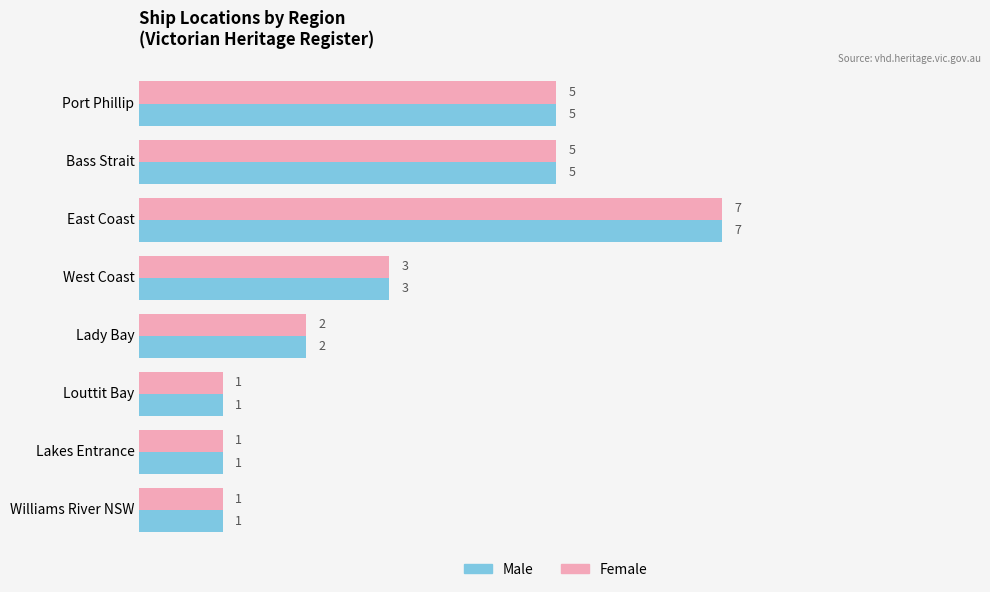

The Female series shows 2 at Lakes Entrance. True or false?

False